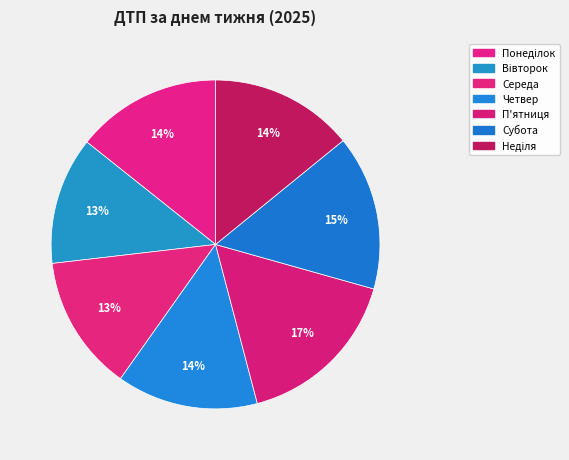

What is the largest slice in the pie chart?

П'ятниця